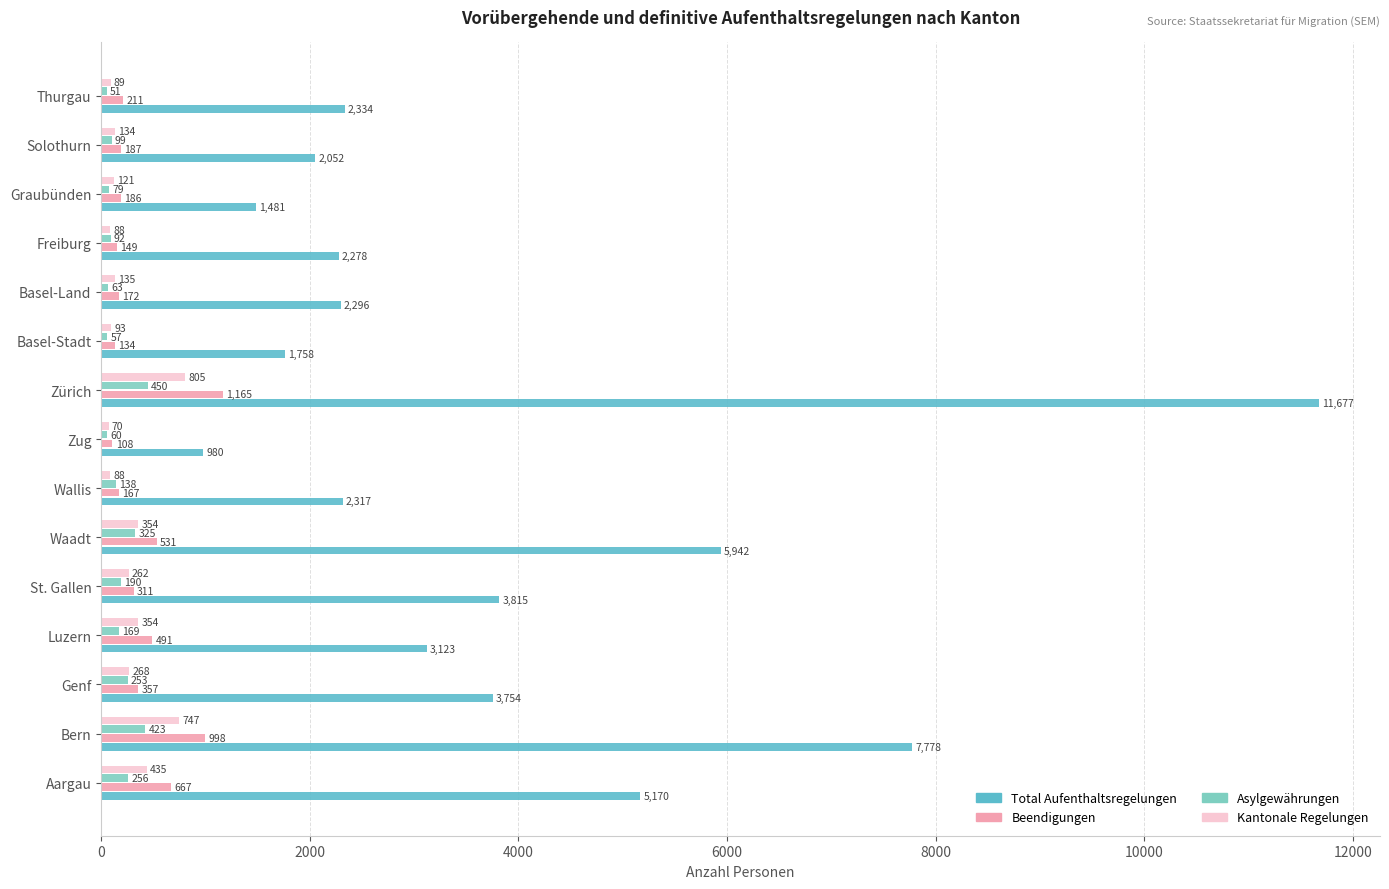

What is the difference between the Total Aufenthaltsregelungen values at St. Gallen and Bern?

3963